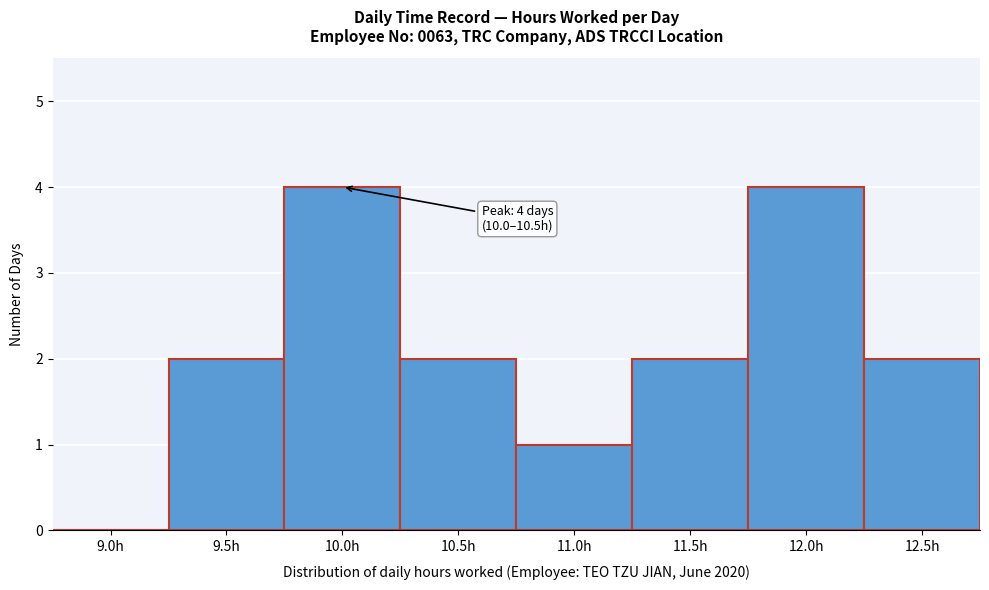

Reading left to right, extract all data points from this chart.

9.0h=0	9.5h=2	10.0h=4	10.5h=2	11.0h=1	11.5h=2	12.0h=4	12.5h=2